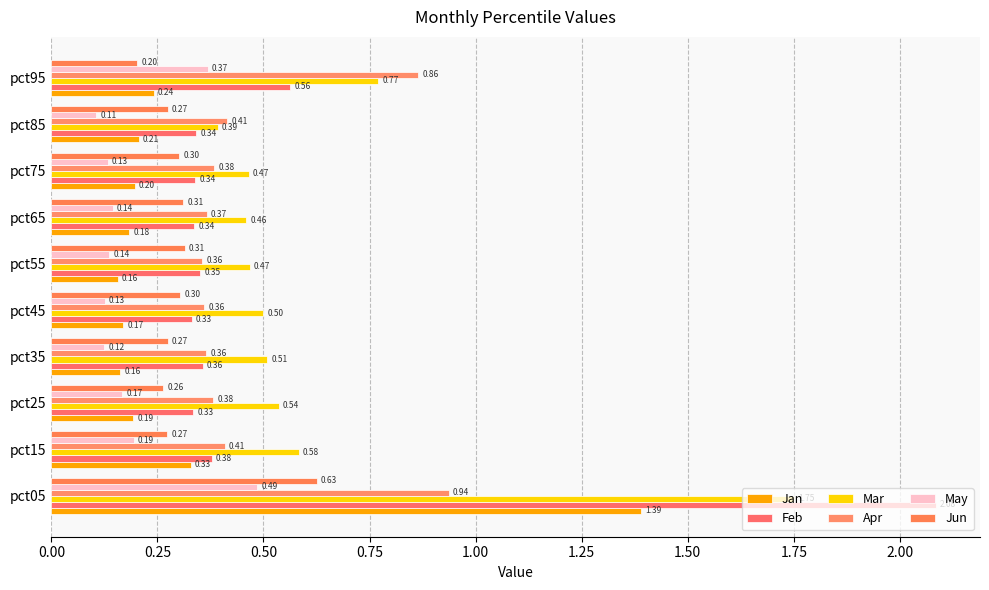

What is the difference between the maximum and minimum values in the Jun series?

0.4